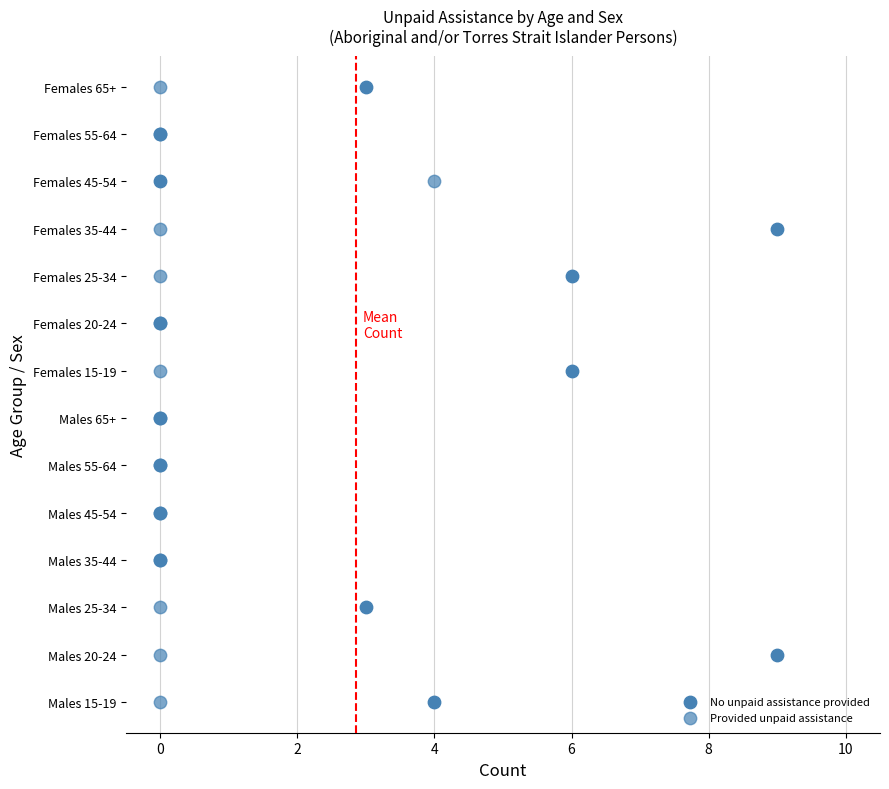

Which series contains the lowest Y value?

No unpaid assistance provided